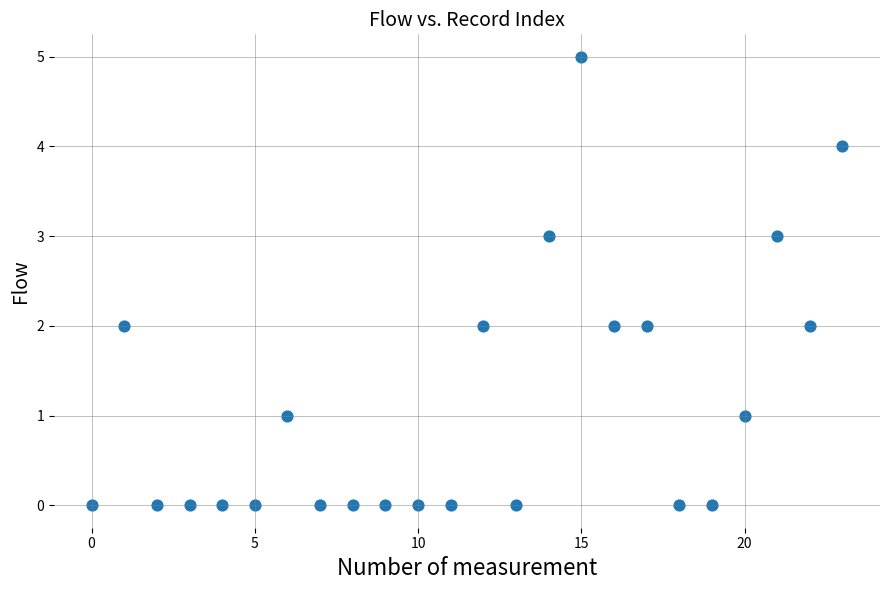

What is the range of Y values (max minus min)?

5